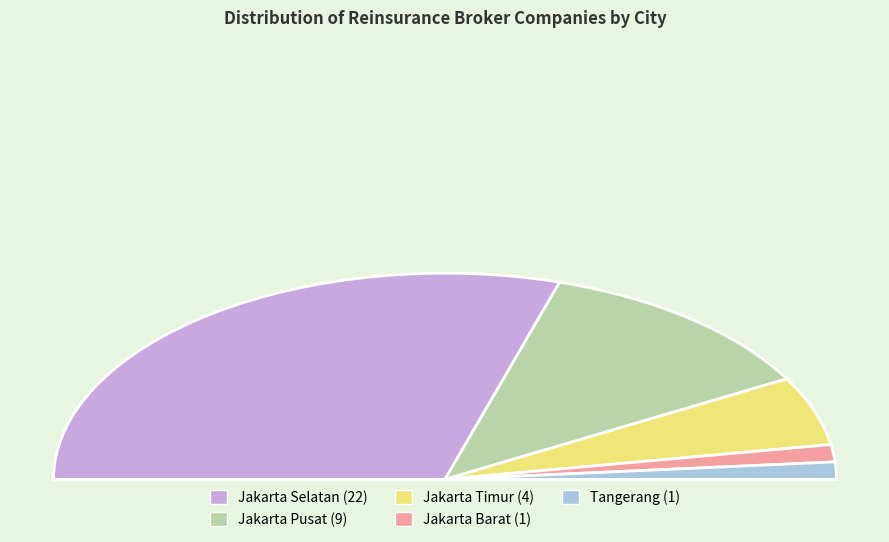

What is the ratio of the value at Jakarta Selatan to the value at Jakarta Pusat?

2.4